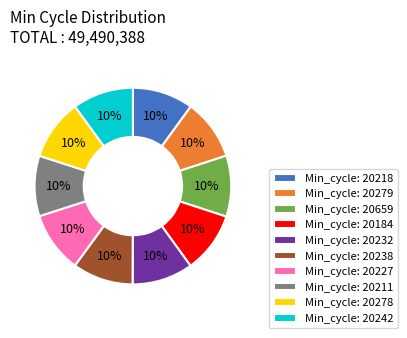

Is there any slice that represents more than half of the pie?

No